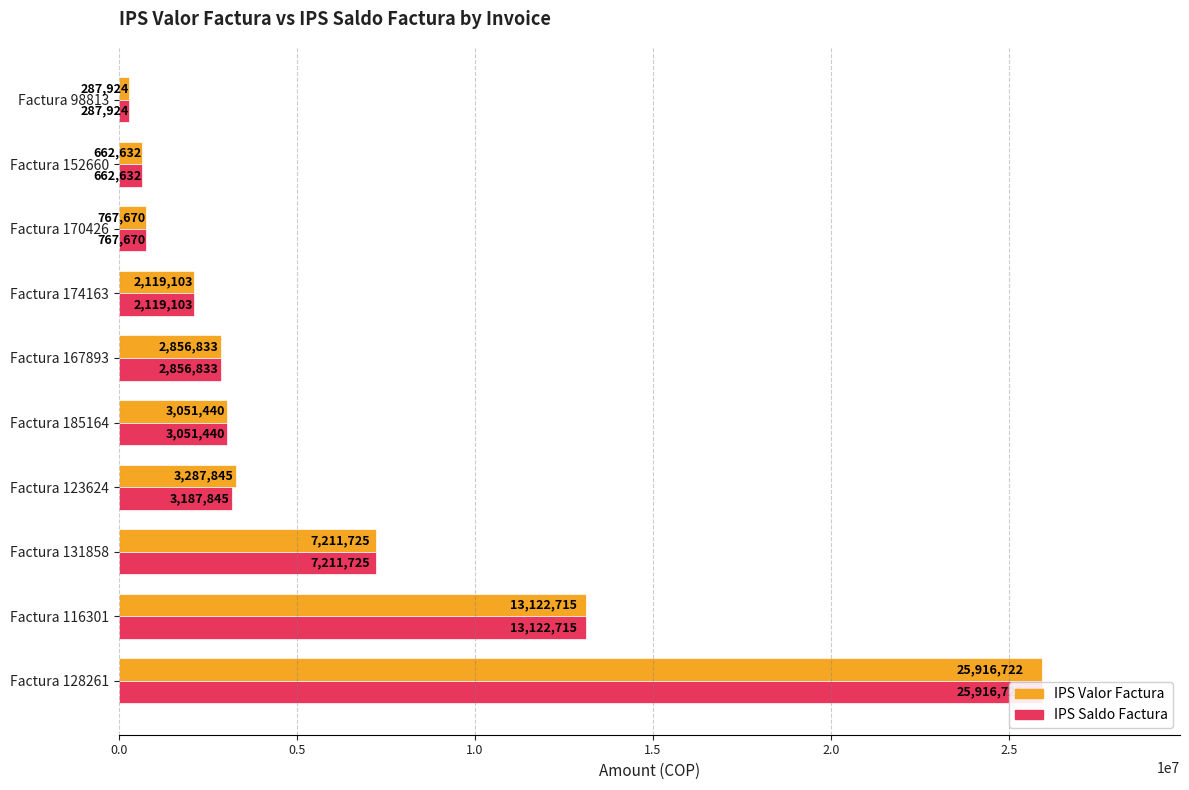

What is the difference between the second highest and second lowest values in the IPS Saldo Factura series?

12460083